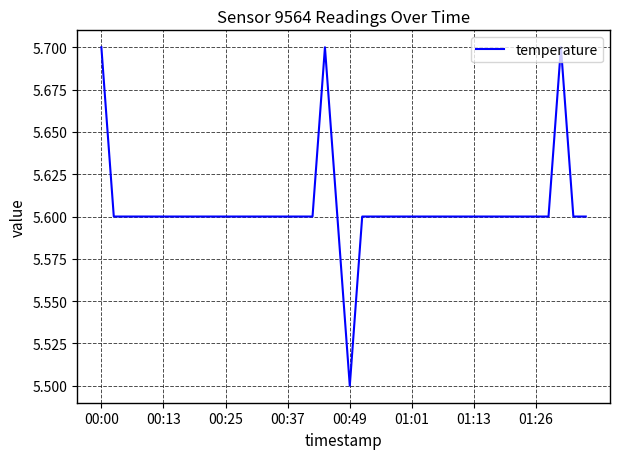

What is the smallest value displayed?

5.5